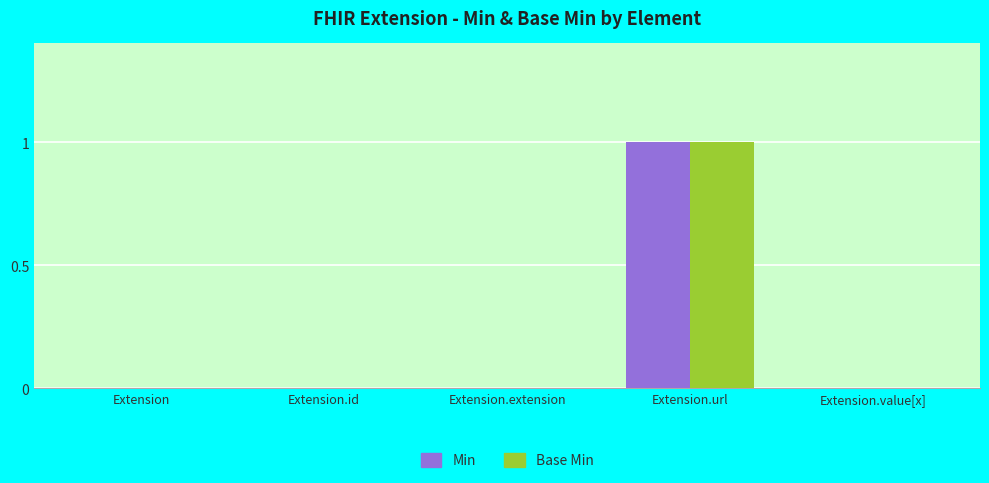

What are all the series names shown in the legend?

Min, Base Min